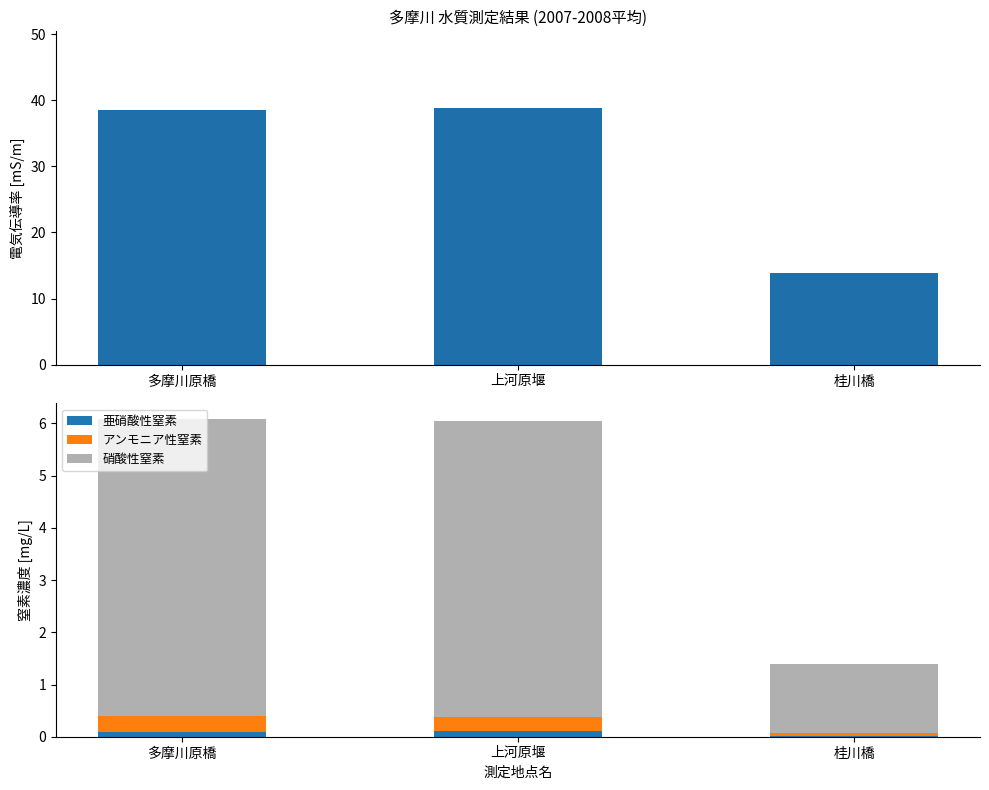

What is the average value of the 亜硝酸性窒素 series?

0.1